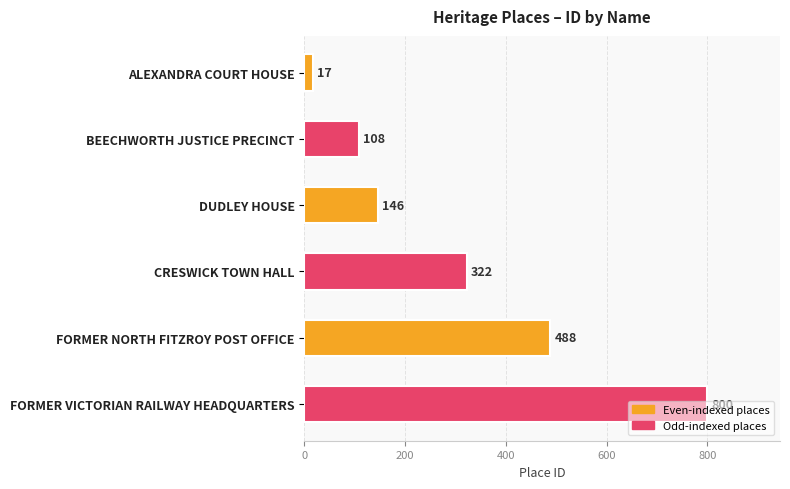

Which label corresponds to the smallest value in the chart?

ALEXANDRA COURT HOUSE